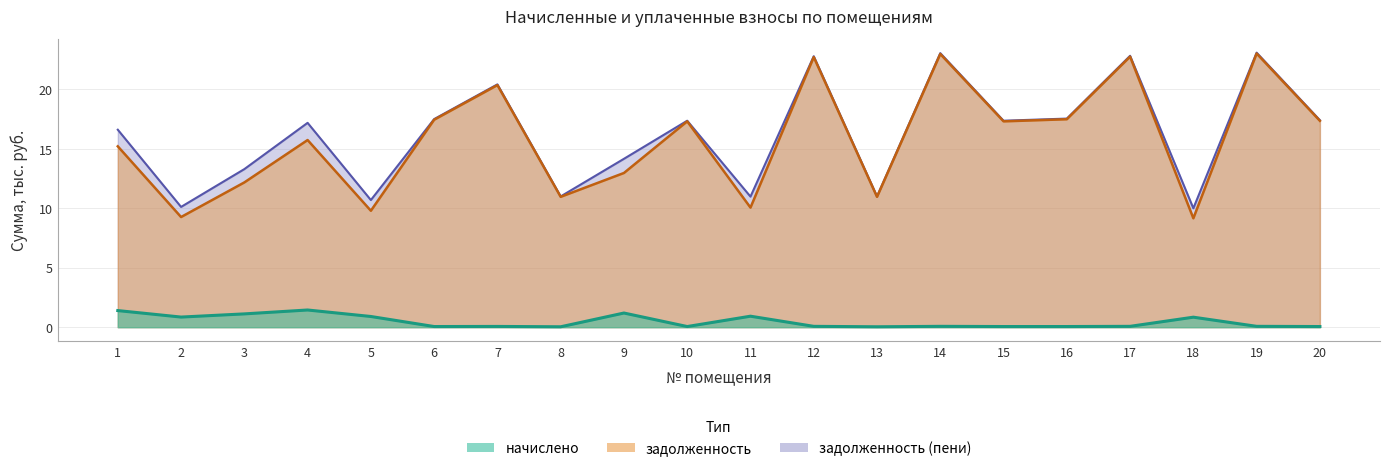

How many values in the задолженность series are below 17?

10